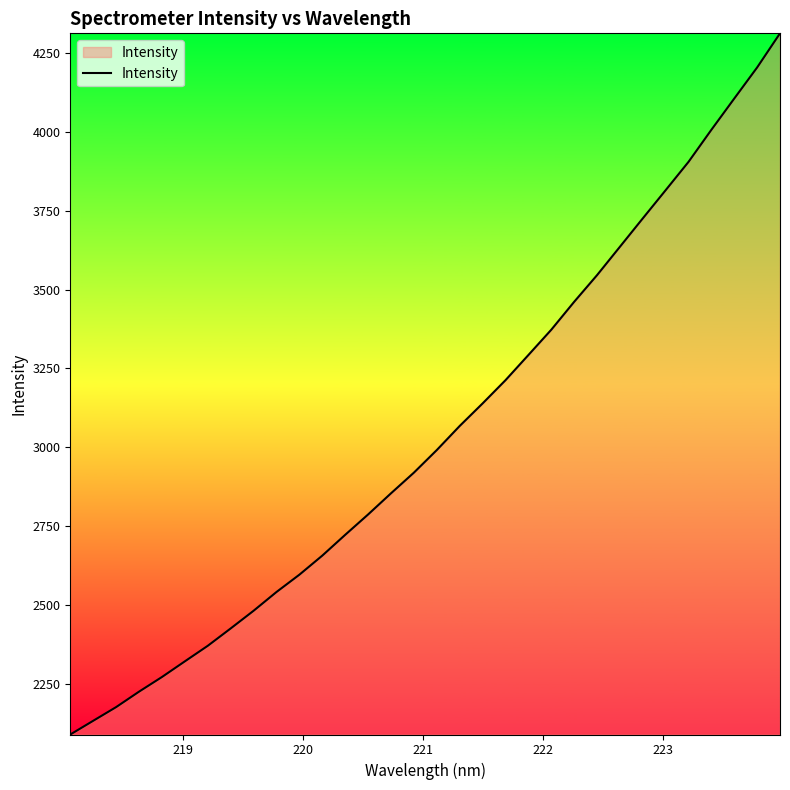

What is the smallest value displayed?

2088.9